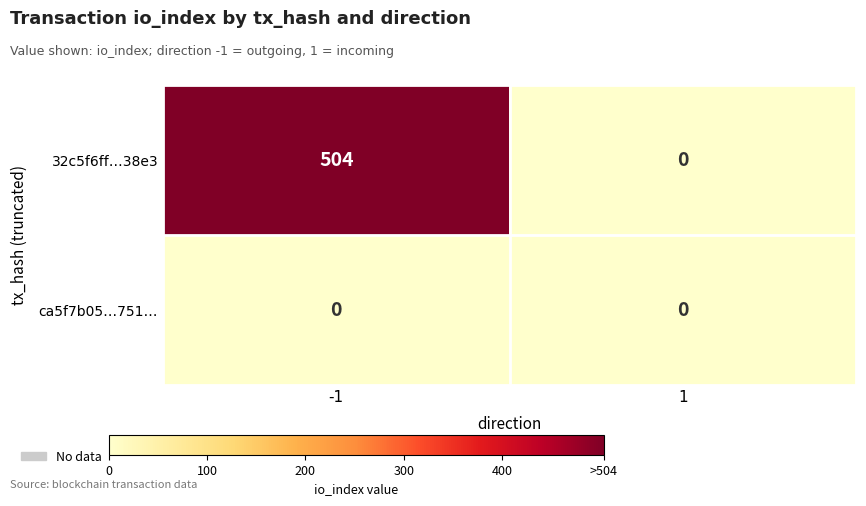

True or false: 32c5f6ff…38e3 has a value of 504 at -1.

True